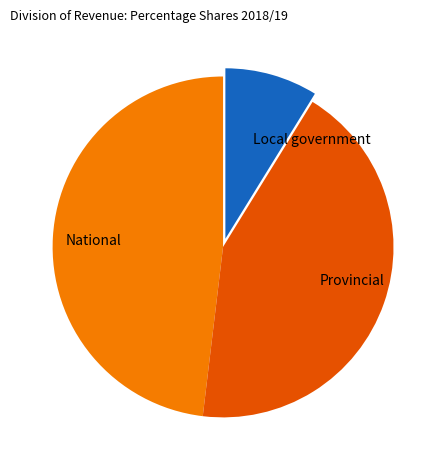

What is the smallest slice in the pie chart?

Local government